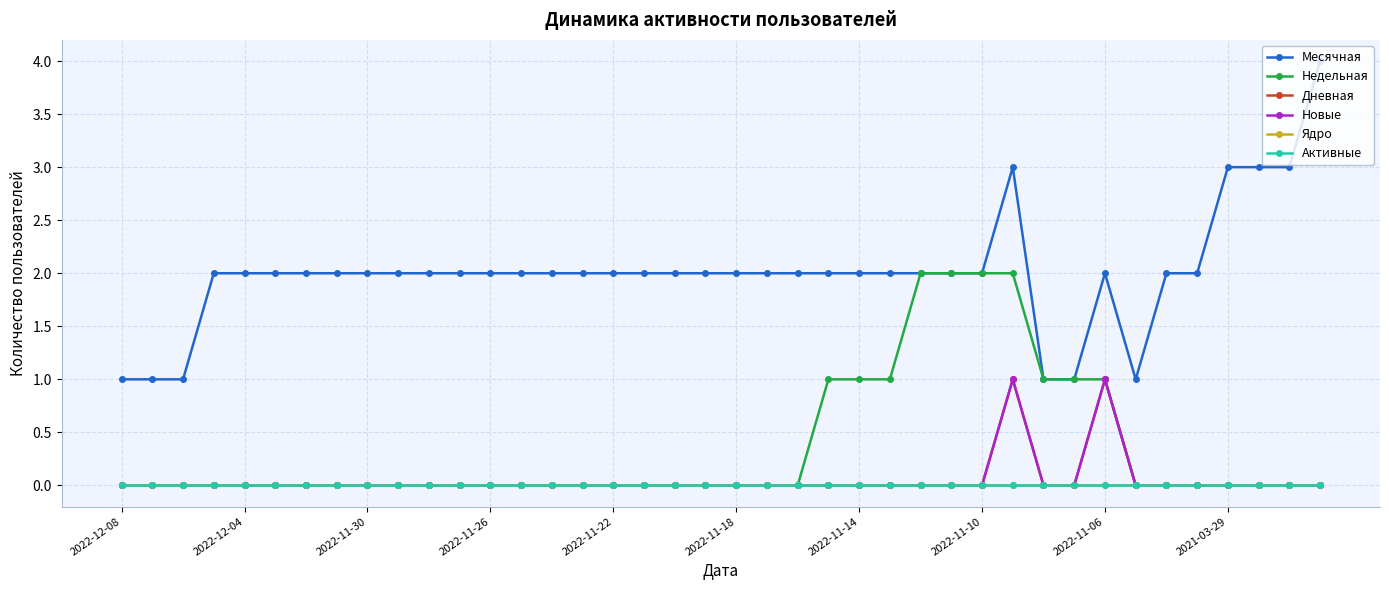

What is the maximum value shown in the chart?

4